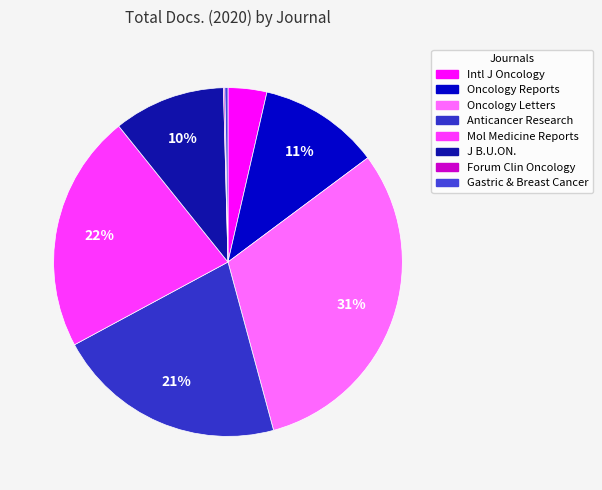

What is the smallest slice in the pie chart?

Forum of Clinical Oncology